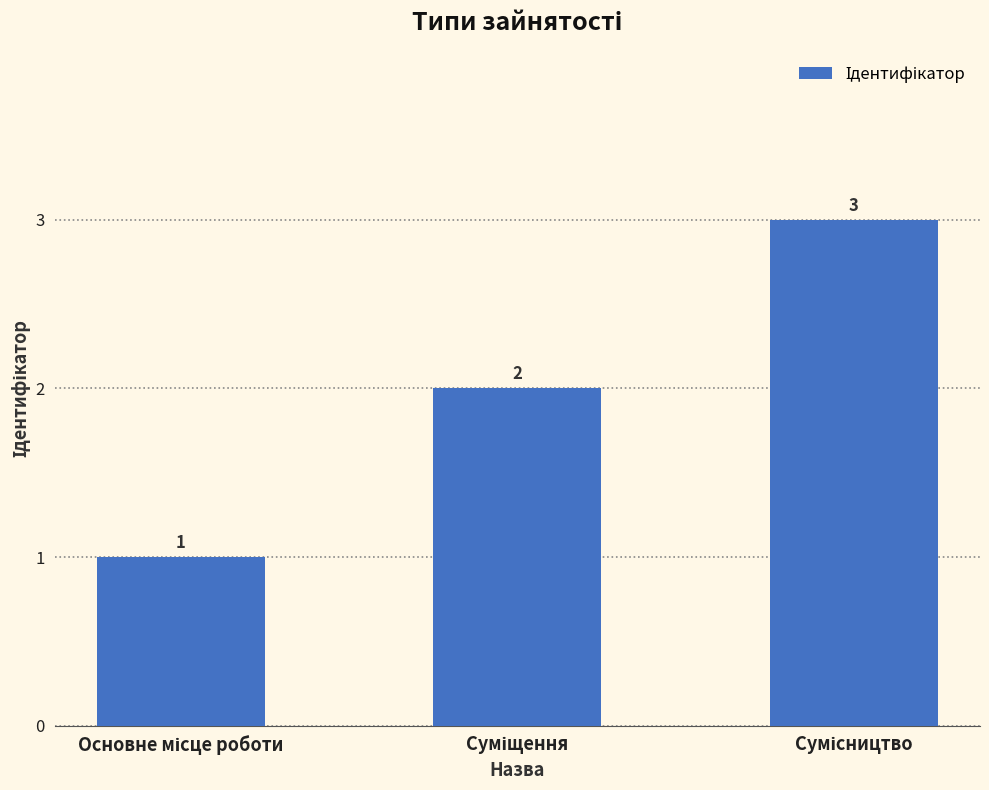

How many values are below 2?

1